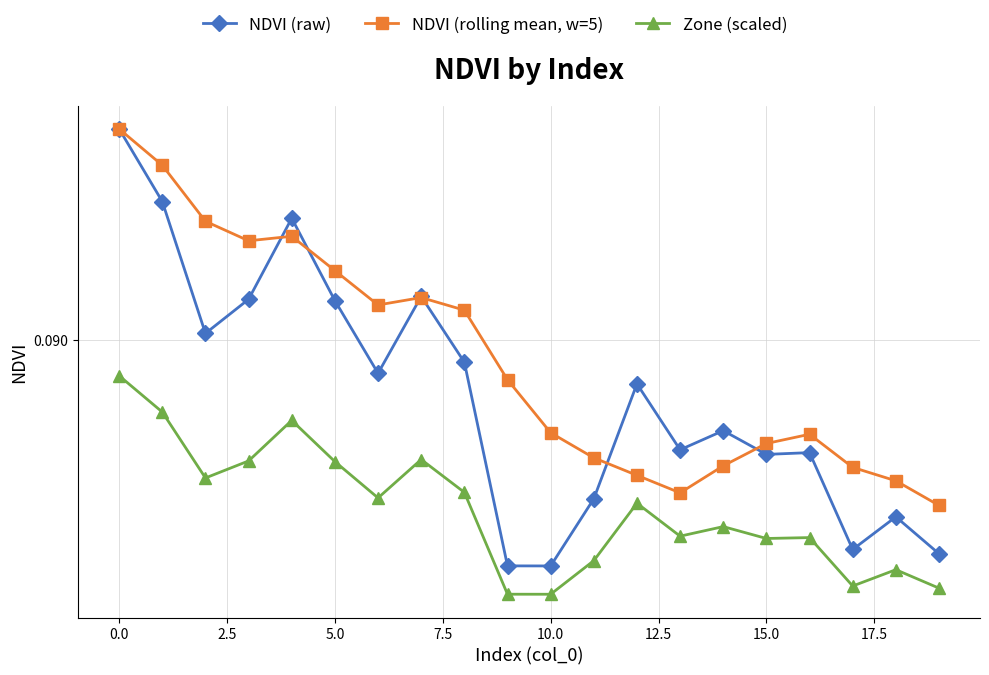

What is the value of the NDVI (raw) point at the 4th from the left?

0.1